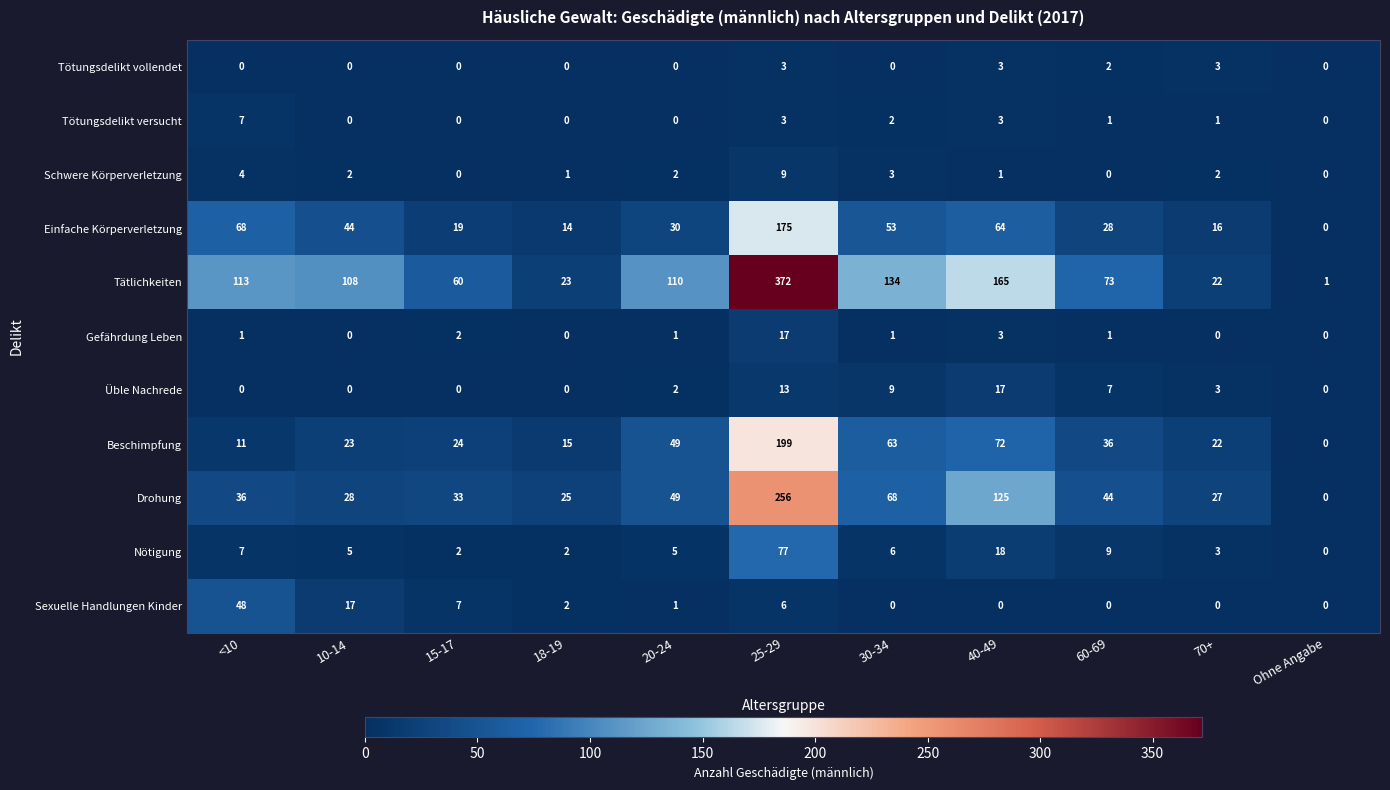

At which category is the sum across all series the highest?

25-29